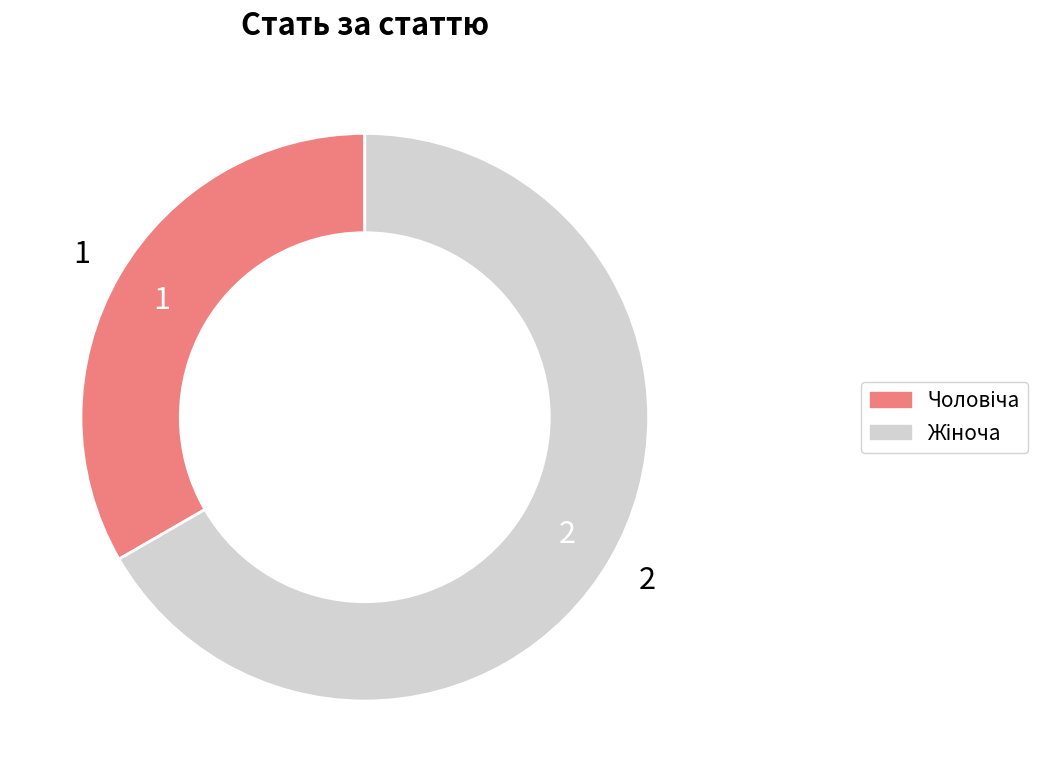

Is there any slice that represents more than half of the pie?

Yes